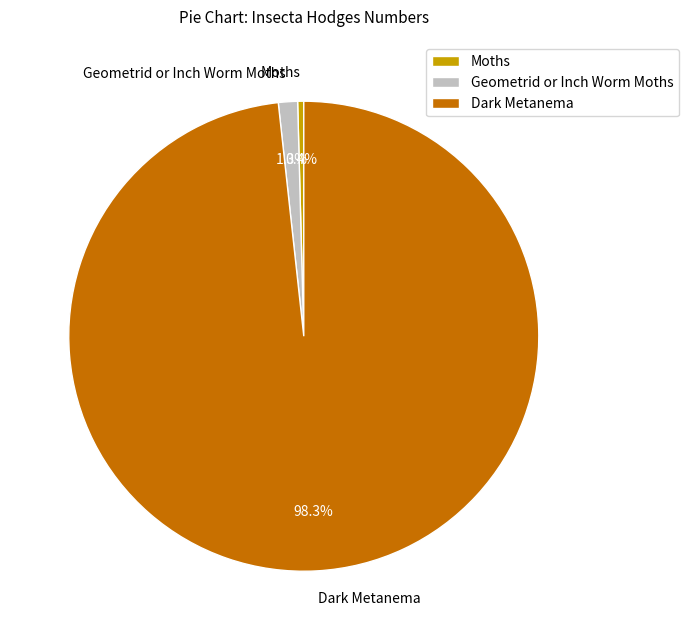

Which slice is the smallest?

Moths